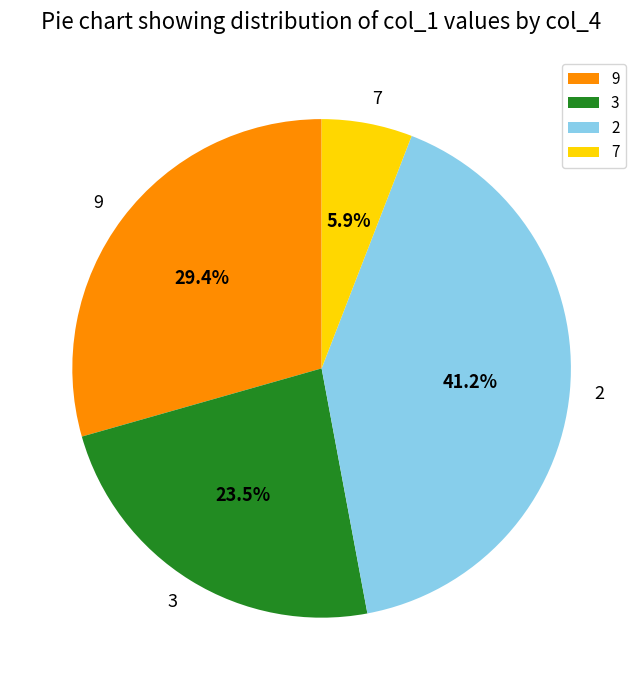

What is the smallest slice in the pie chart?

7